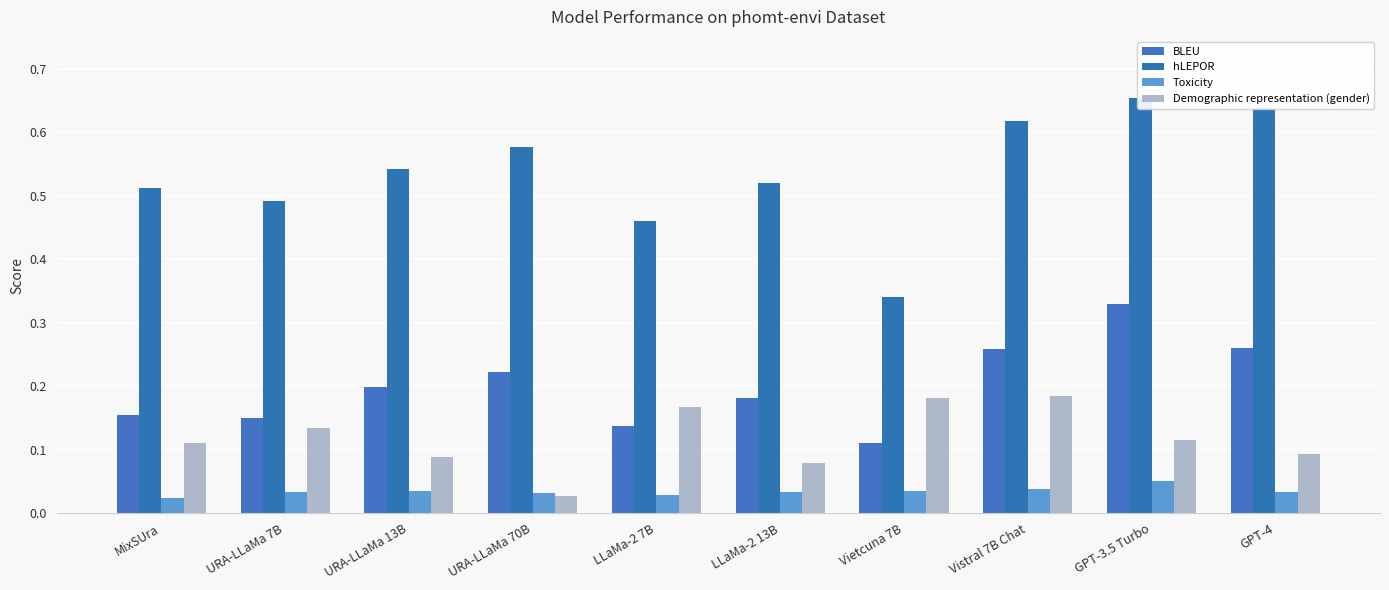

Read the BLEU value at LLaMa-2 7B.

0.1